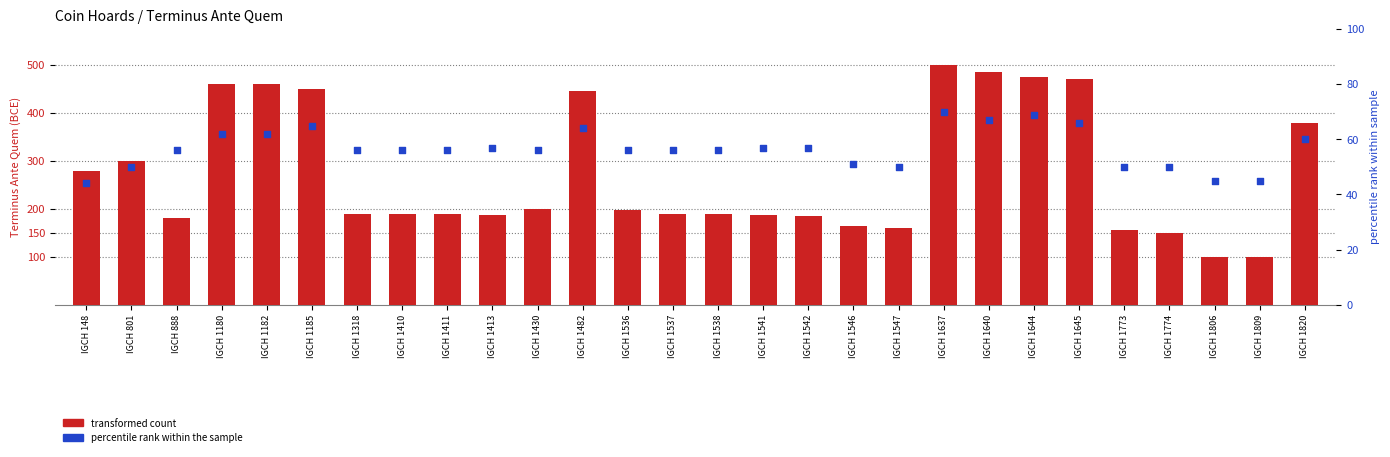

Which series reaches the maximum Y coordinate?

transformed count